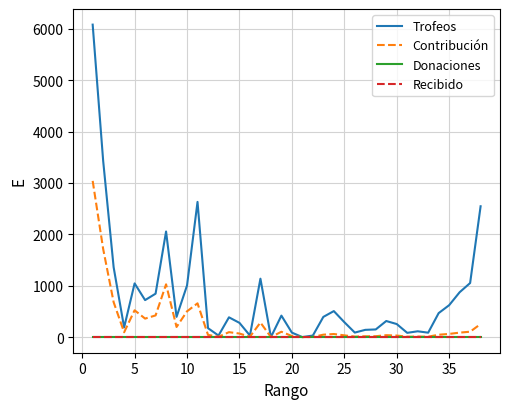

True or false: Contribución and Recibido cross at least once.

False